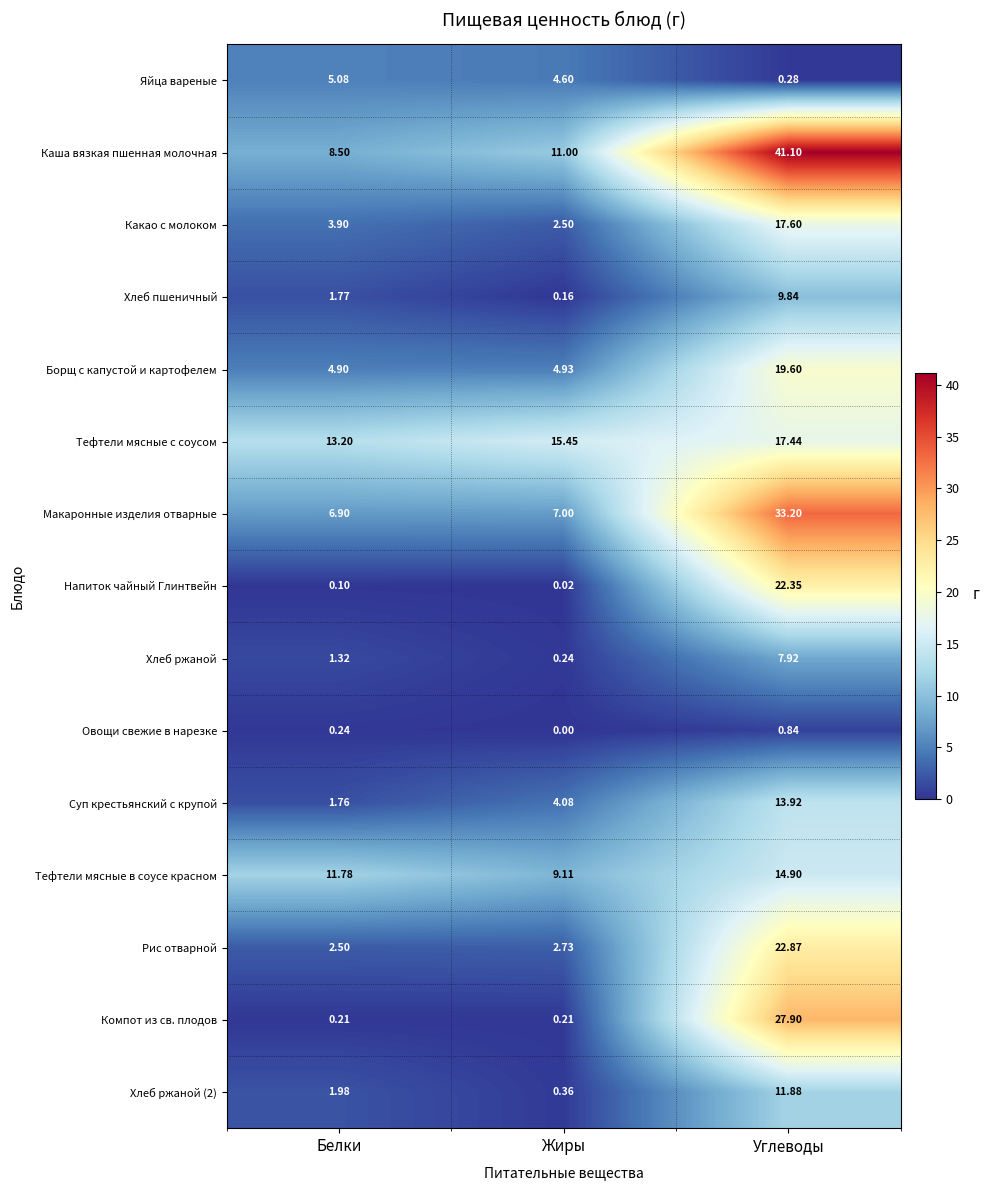

Rank the categories by Тефтели мясные в соусе красном value from lowest to highest.

Жиры, Белки, Углеводы